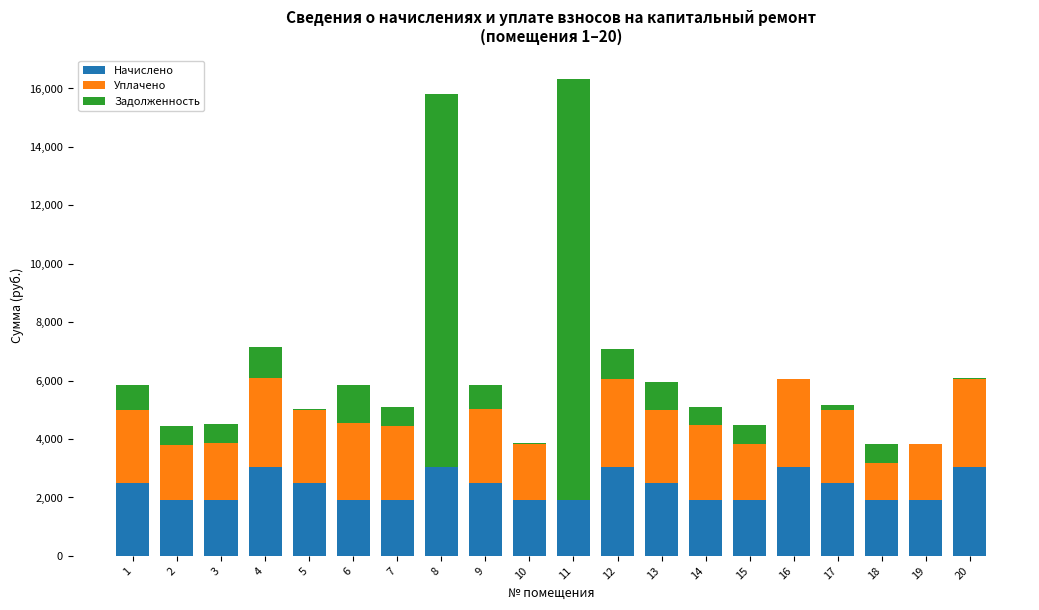

How many series are shown in this chart?

3